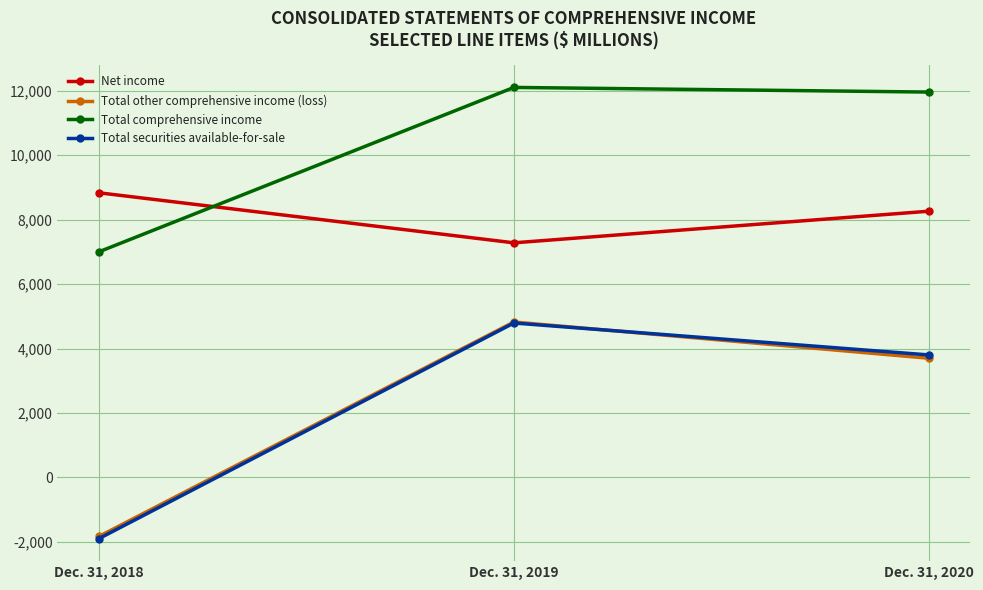

What are all the series names shown in the legend?

Net income, Total other comprehensive income (loss), Total comprehensive income, Total securities available-for-sale